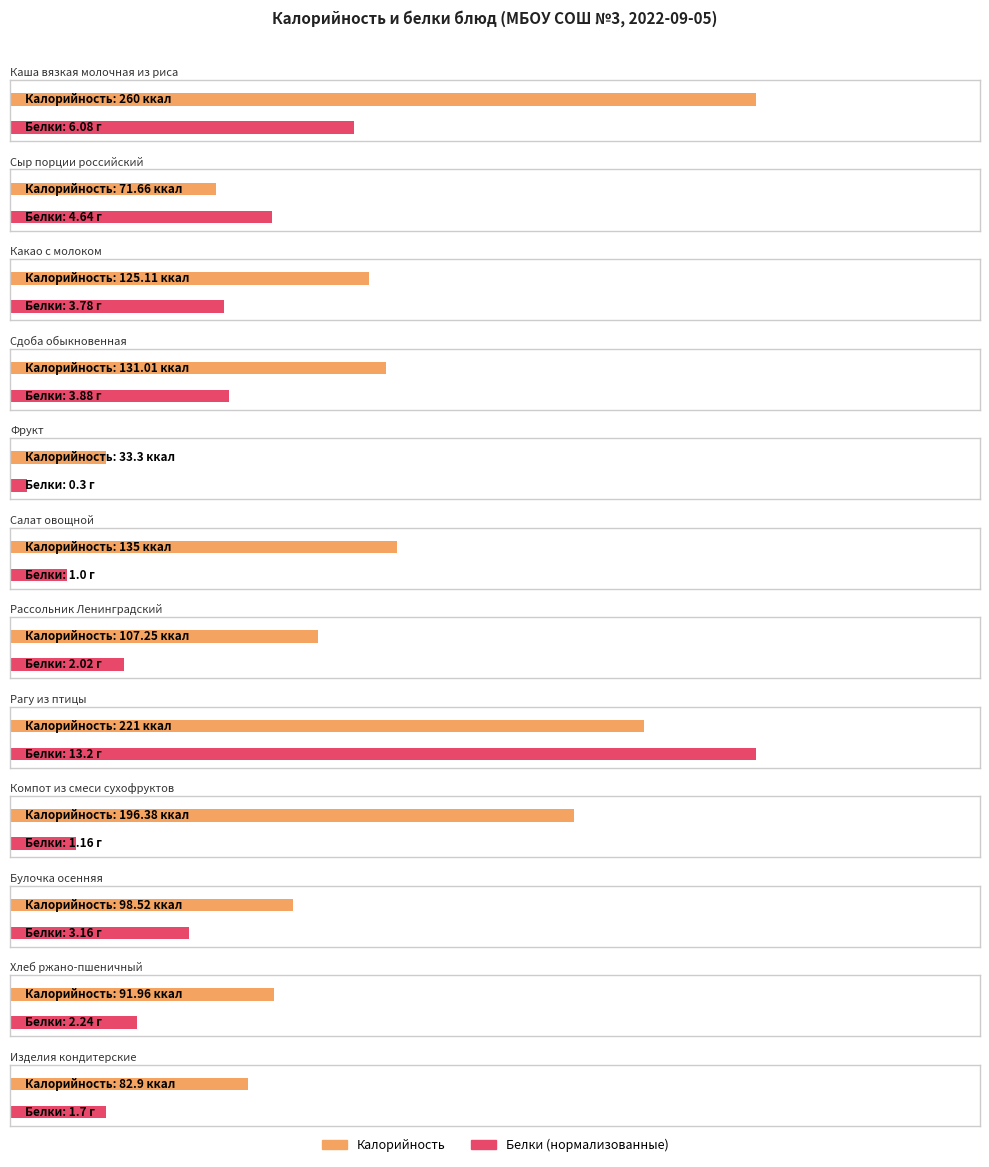

At which category does the chart reach its peak across all series?

Каша вязкая молочная из риса